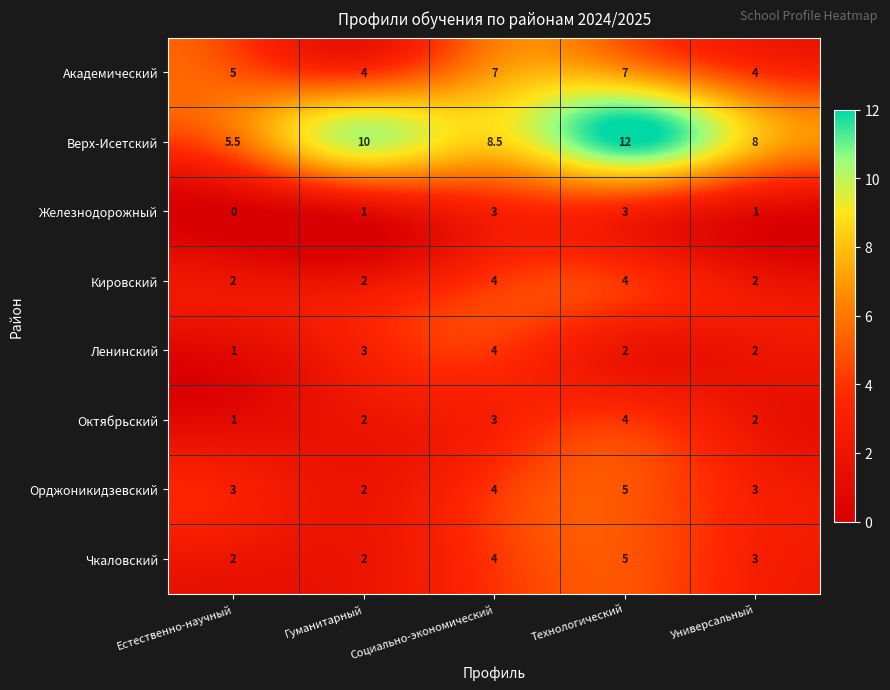

What is the sum of all Академический values?

27.0